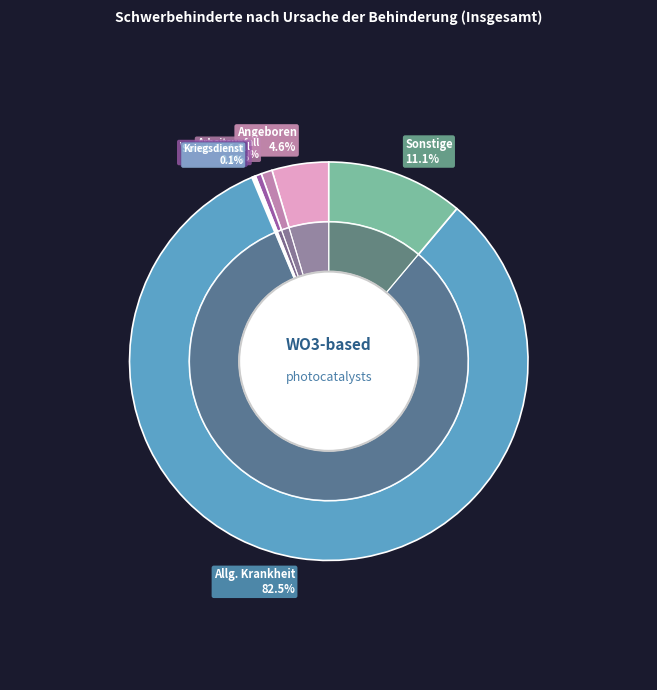

The Häuslicher Unfall slice represents 0% of the pie. True or false?

True